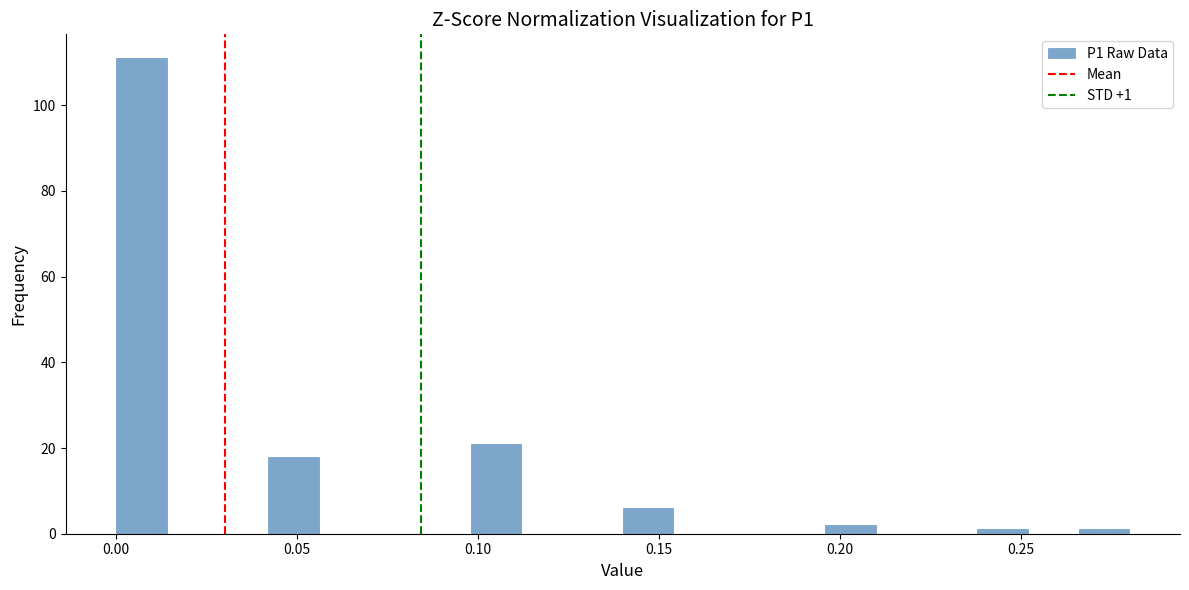

Around what value on the x-axis is the tallest bar? Give the approximate position of its centre, as read against the axis.

0.005